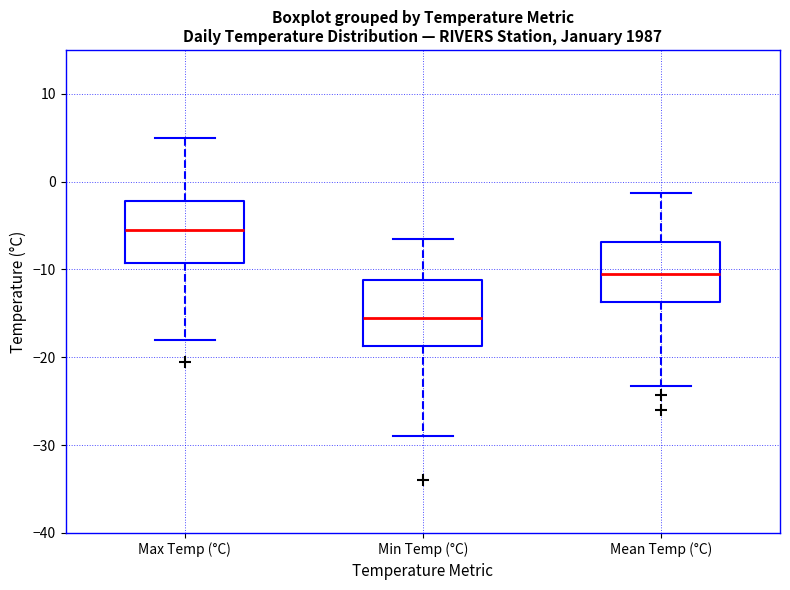

Reading left to right, read every box against the y-axis: the position of its median line, the range the box covers, and the ends of its whiskers. The values are not printed on the chart, so give them approximately, as read against the axis.

Max Temp (°C): median -5, box -9 to -2, whiskers -18 to 5
Min Temp (°C): median -15, box -19 to -11, whiskers -29 to -6
Mean Temp (°C): median -10, box -14 to -7, whiskers -23 to -1